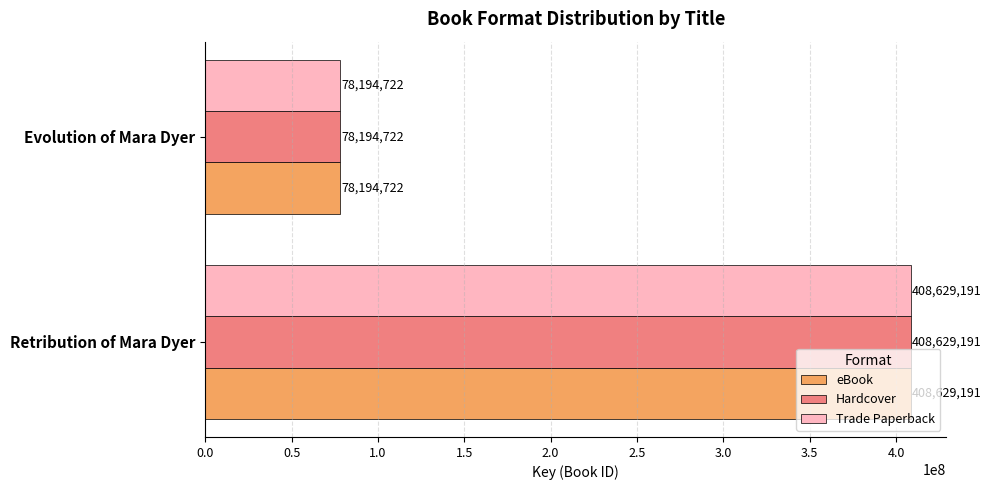

Is the value of Trade Paperback at Evolution of Mara Dyer greater than the value of eBook at Retribution of Mara Dyer?

No